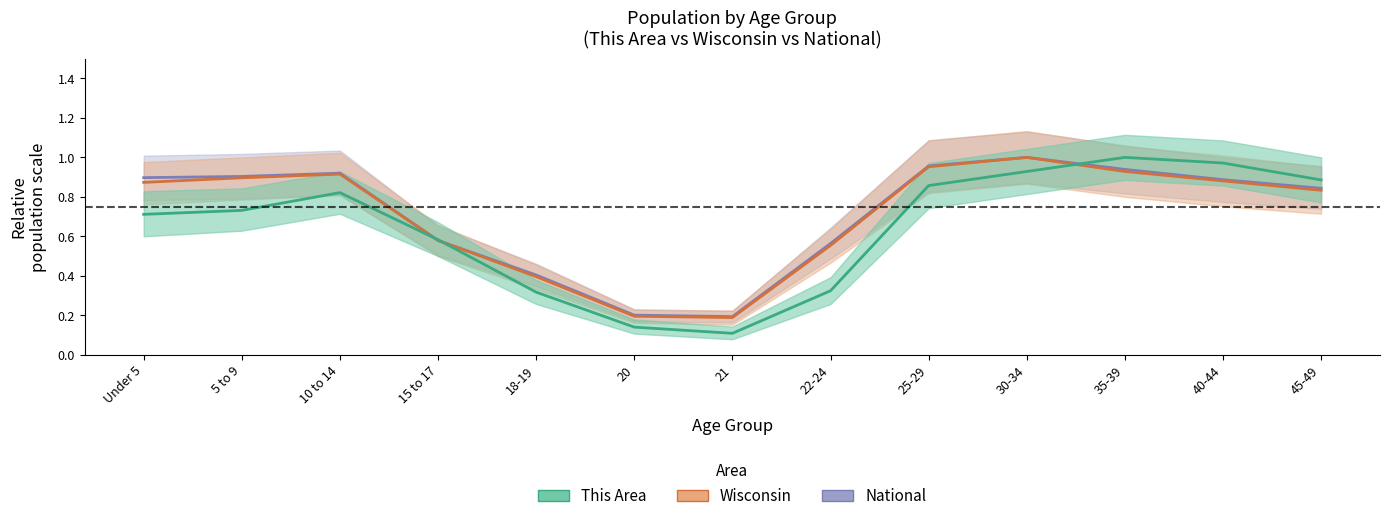

What is the approximate value of This Area at 30-34?

0.9